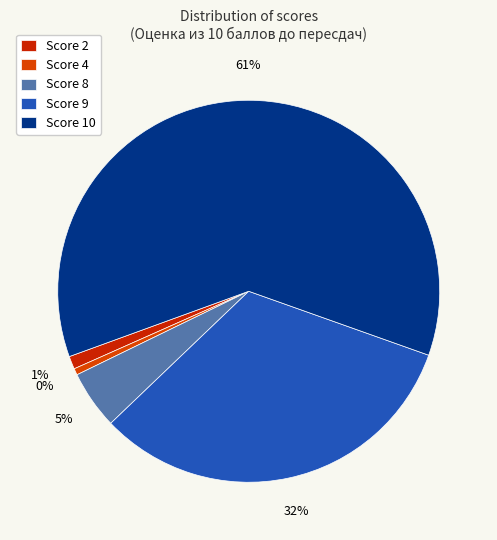

Which category accounts for the majority?

10